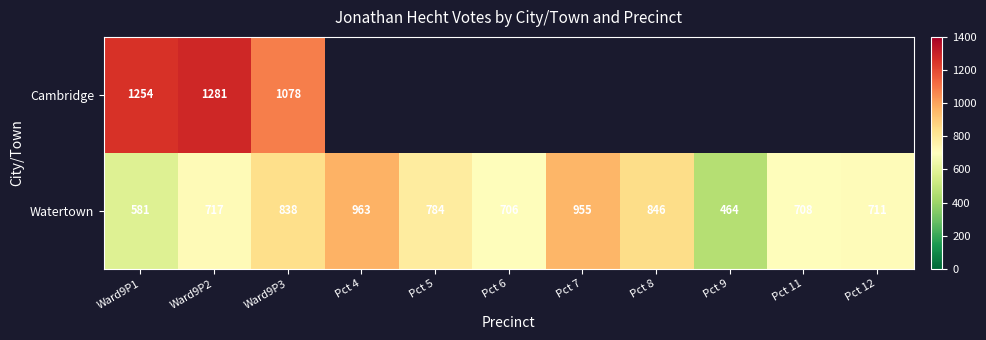

Is it true that Watertown equals 490 at Pct 6?

False